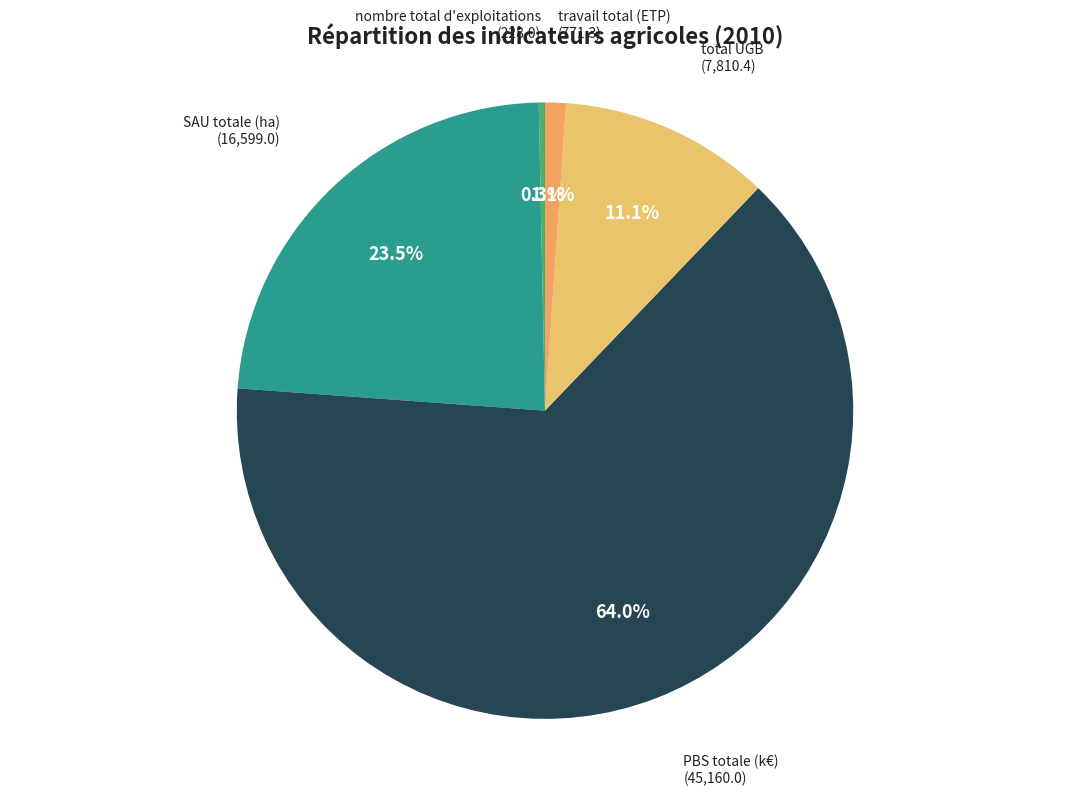

Rank the categories by value from lowest to highest.

nombre total d'exploitations, travail total (ETP), total UGB, SAU totale (ha), PBS totale (k€)